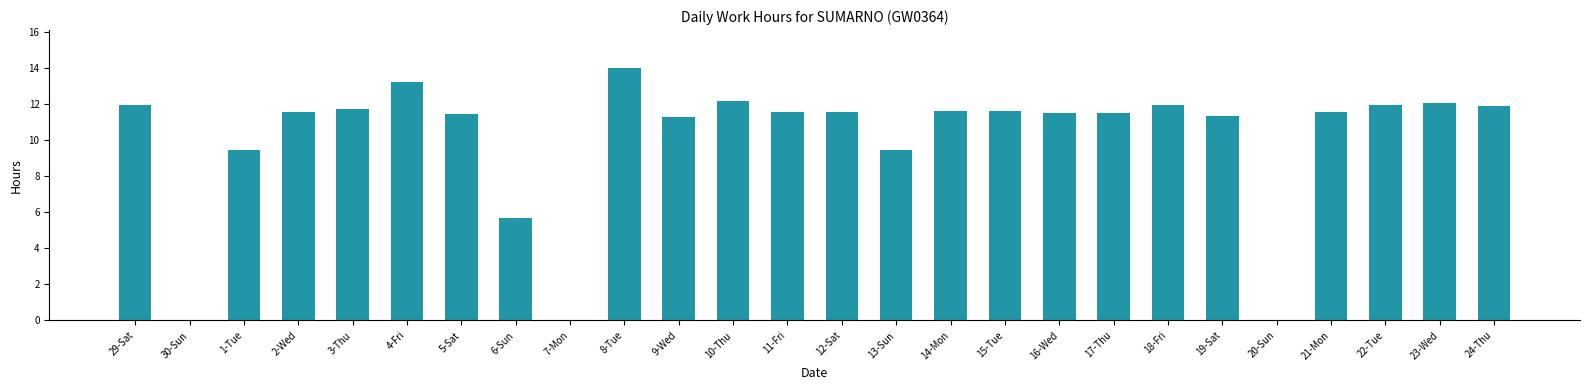

How many data points does each series have?

26